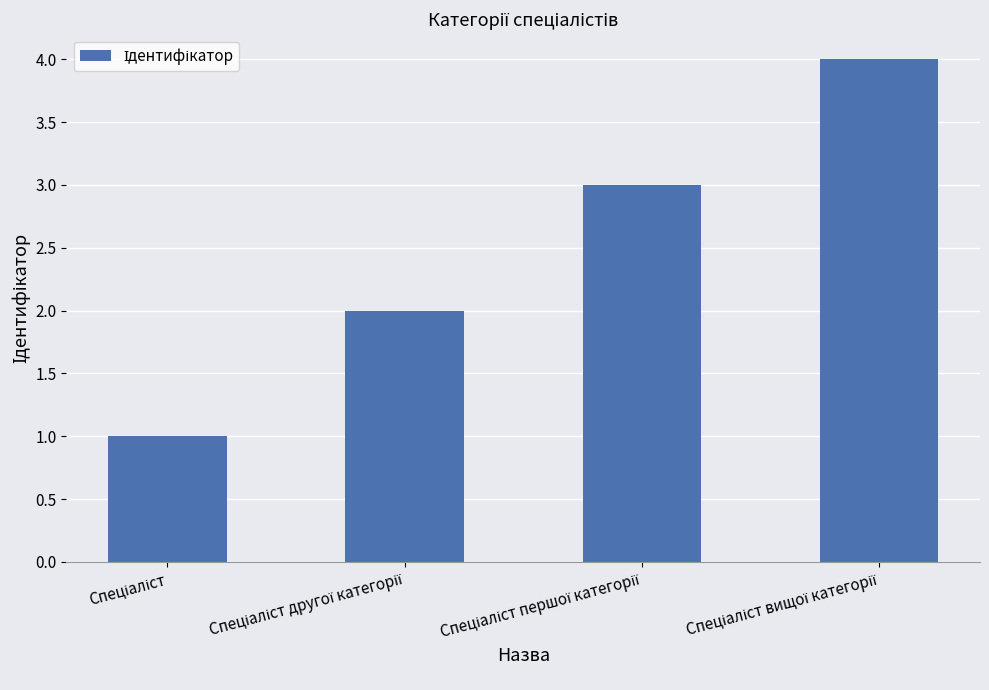

What is the sum of all values?

10